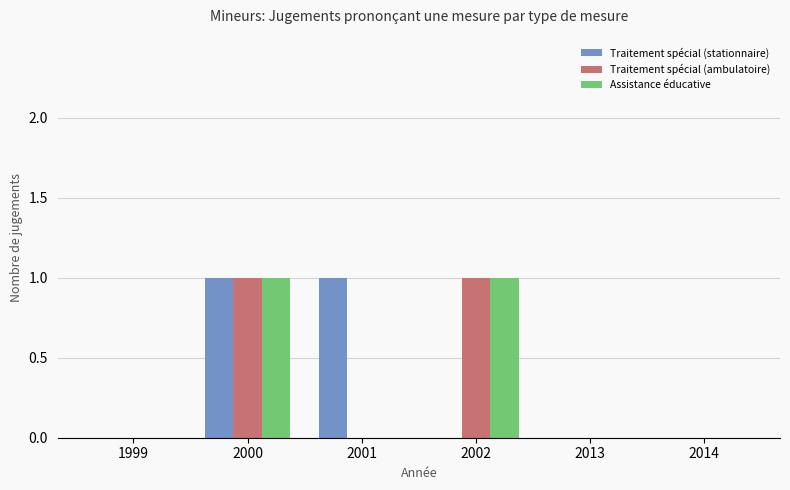

Are the bars grouped side by side (vs. stacked)?

Yes